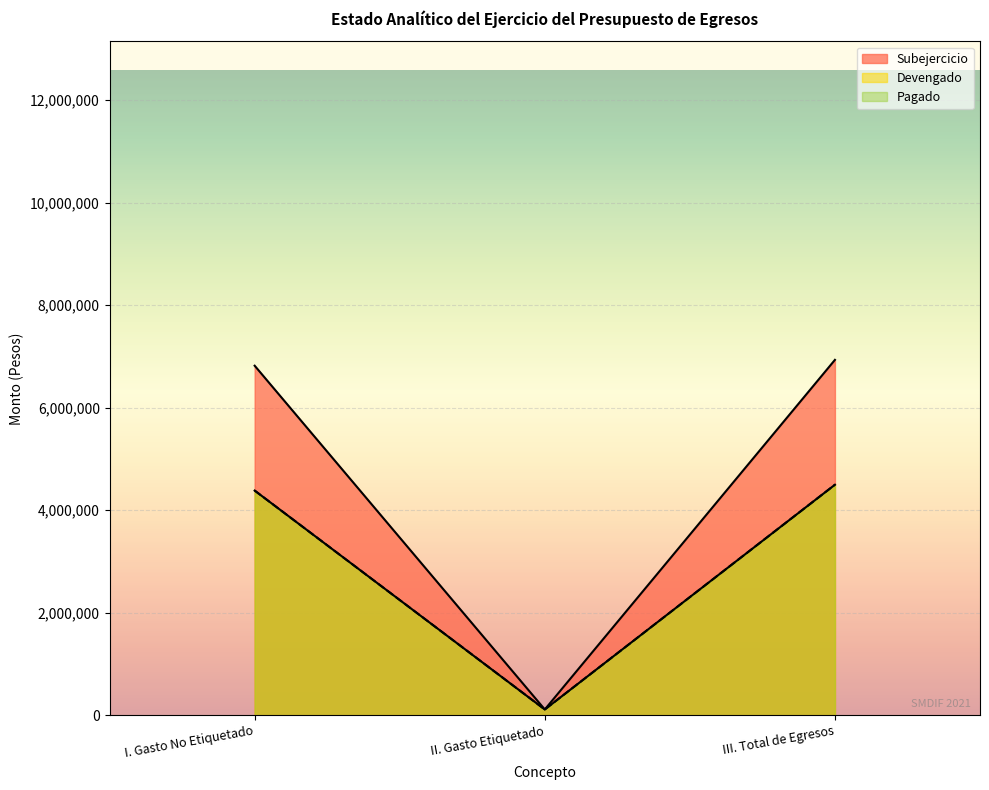

How many categories are shown in the chart?

3